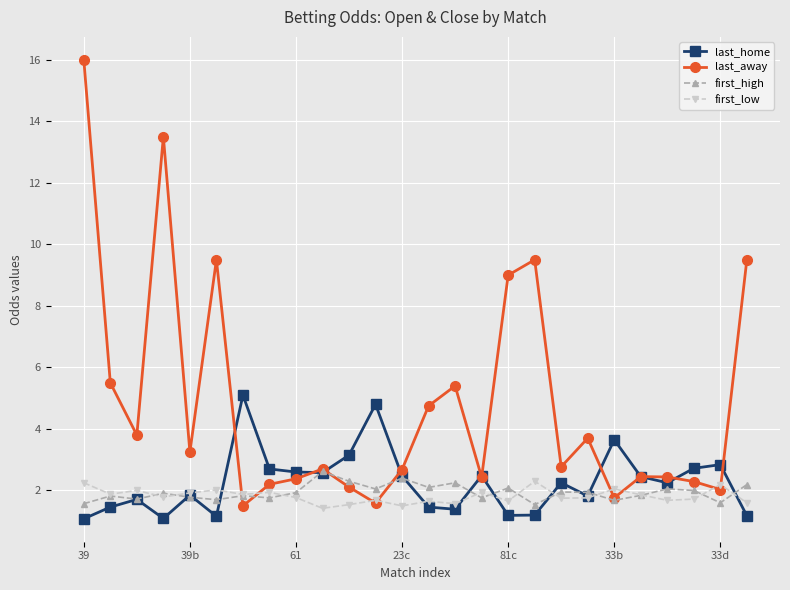

What is the maximum value shown in the chart?

16.0